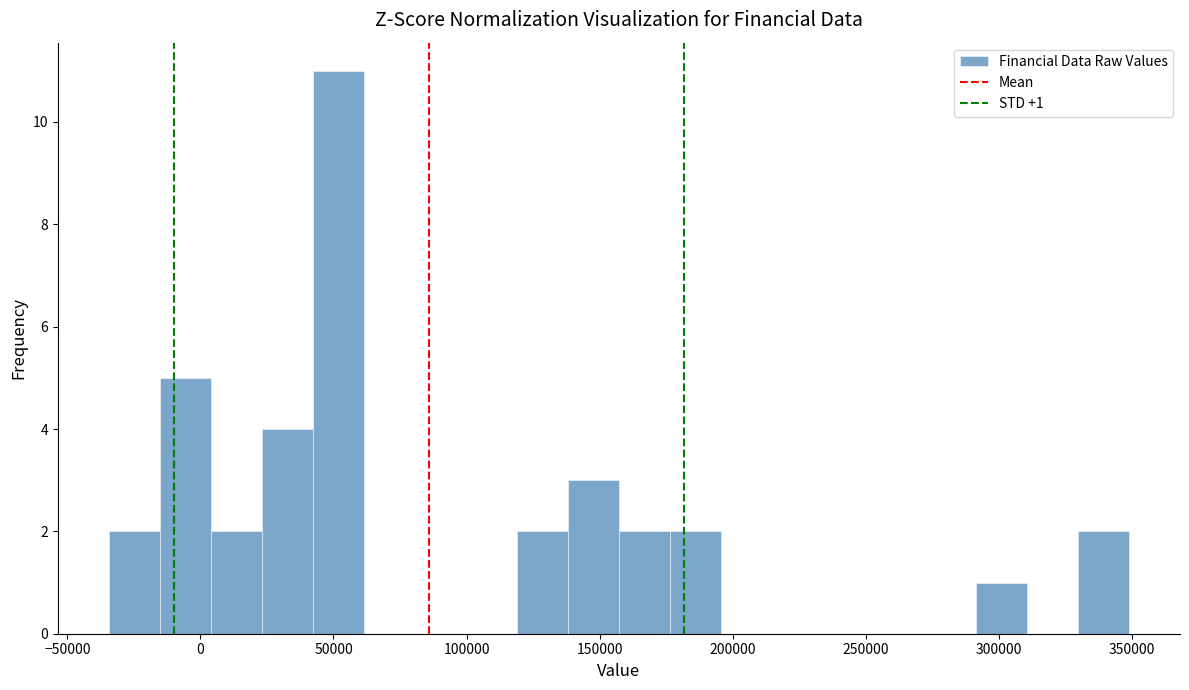

Around what value on the x-axis is the tallest bar? Give the approximate position of its centre, as read against the axis.

50000